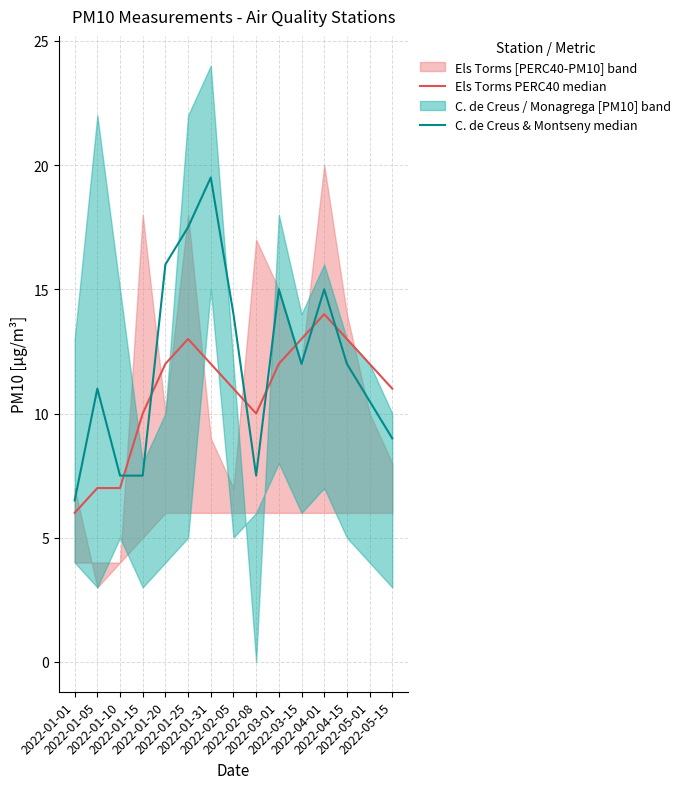

At 2022-02-05, list the series in order from smallest to largest.

Els Torms PERC40 median, C. de Creus & Montseny median